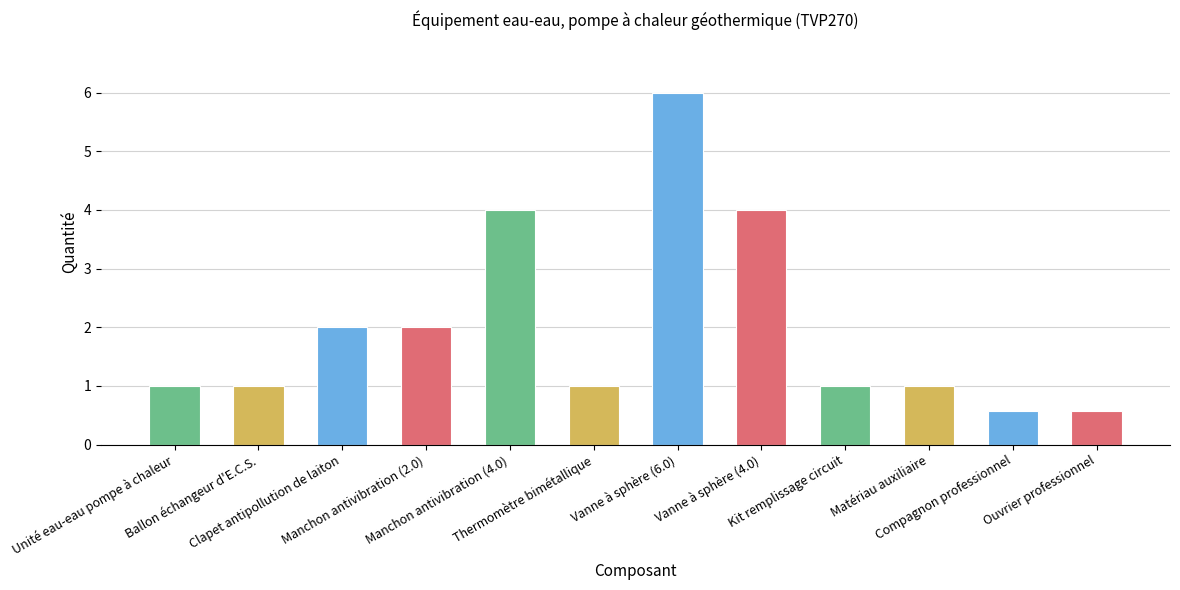

What is the maximum value shown in the chart?

6.0